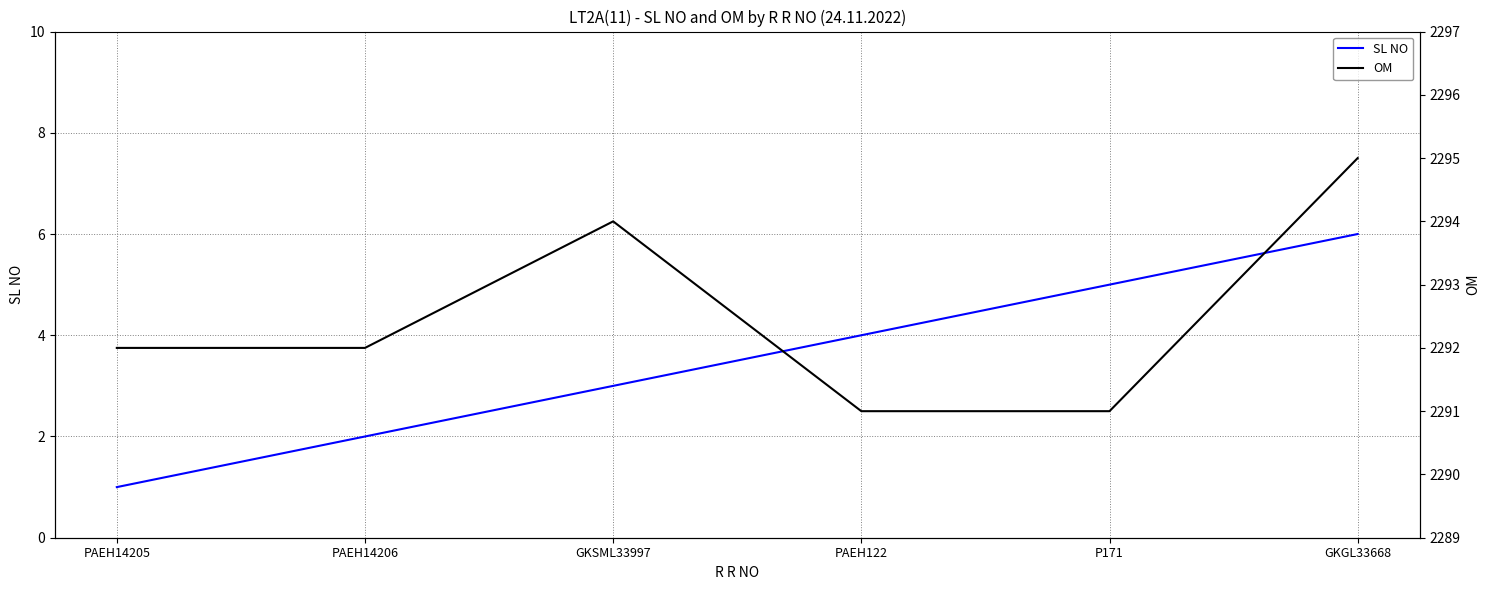

True or false: SL NO and OM intersect in this chart.

False